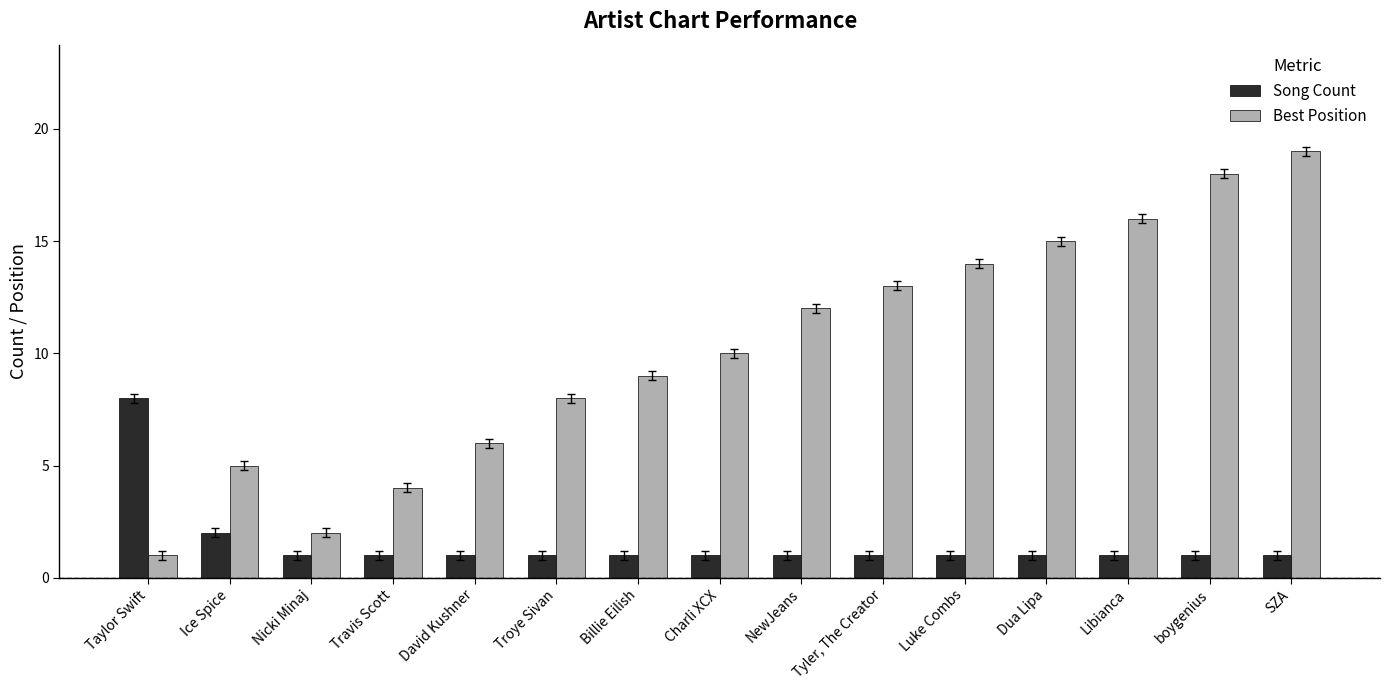

Which series has the widest spread of values?

Best Position